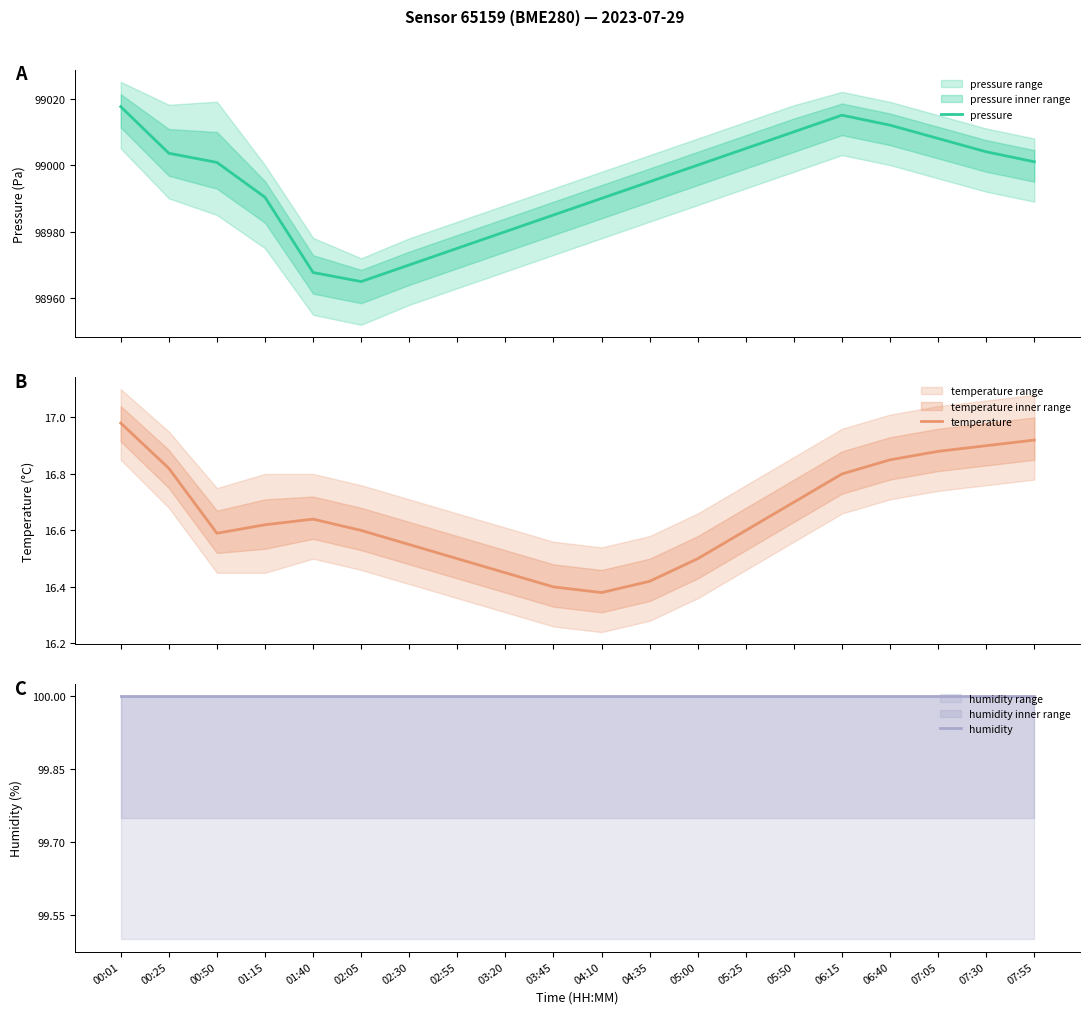

What is the total value across all series at 06:40?

99128.9